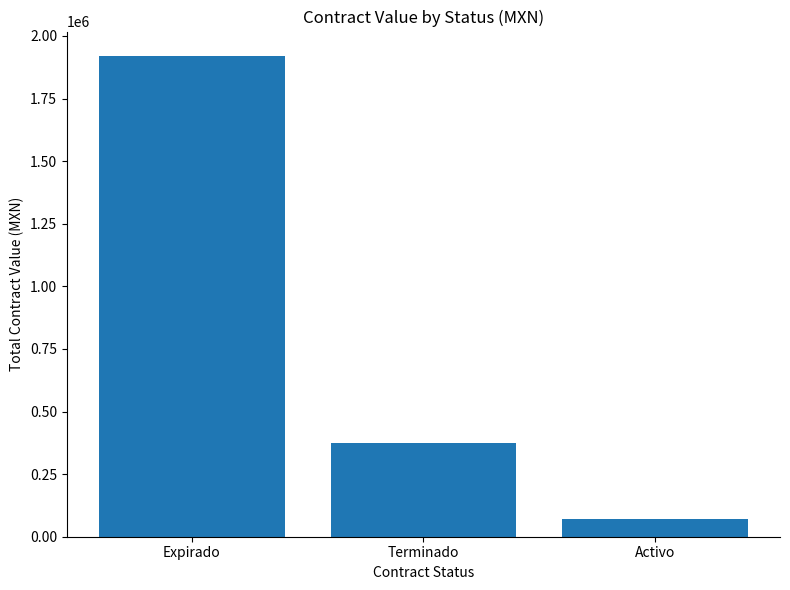

How many values are below 375738?

1